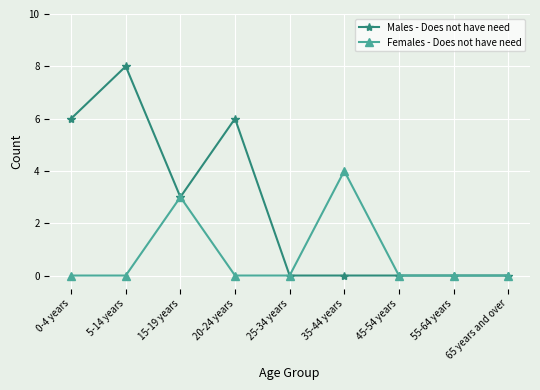

Count the number of categories in the chart.

9